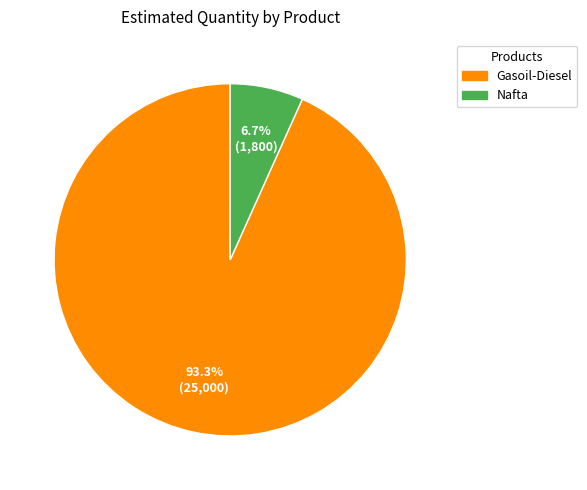

What is the ratio of the value at Gasoil-Diesel to the value at Nafta?

13.9